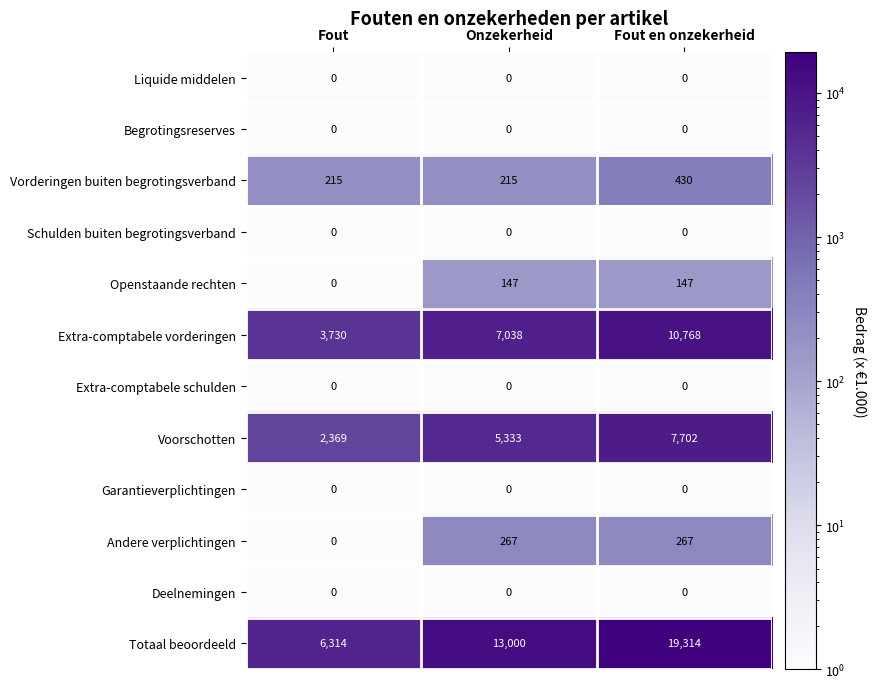

What is the total value across all series at Onzekerheid?

26000